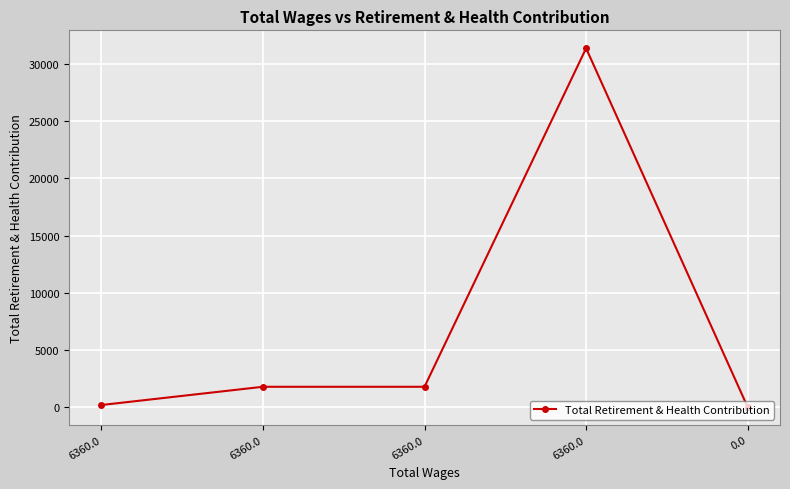

True or false: the data has more than 0 interior local peaks.

True